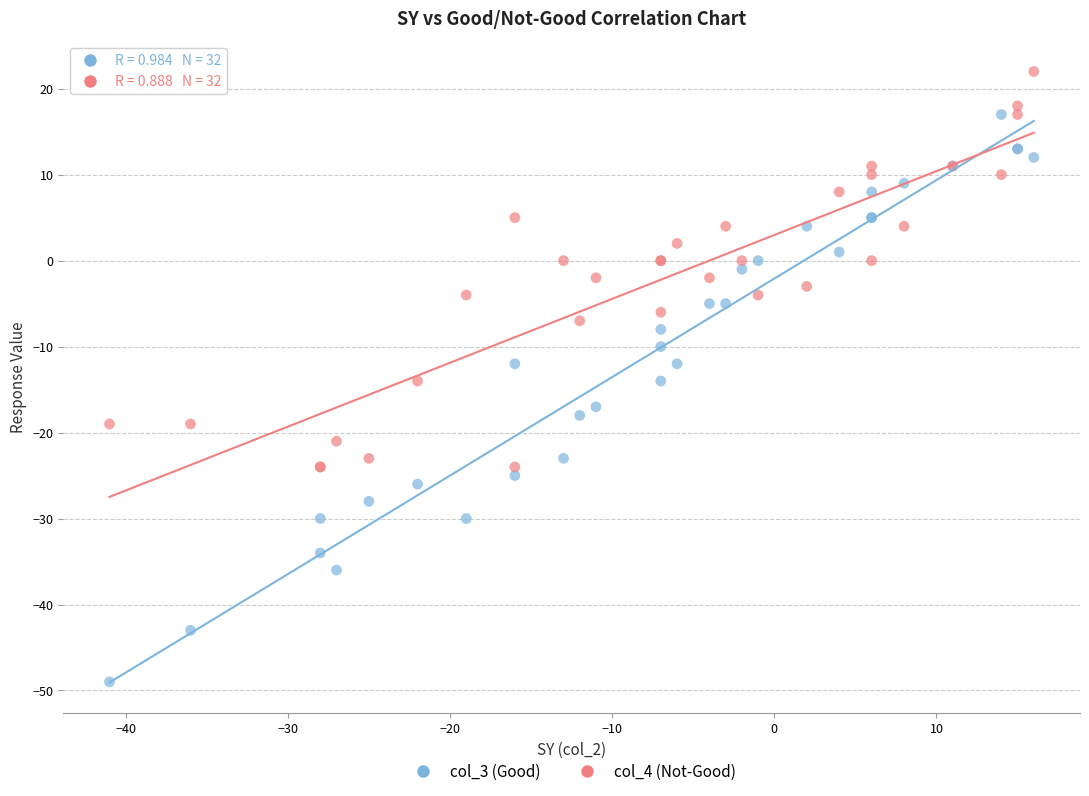

Which series contains the highest Y value?

col_4 (Not-Good)